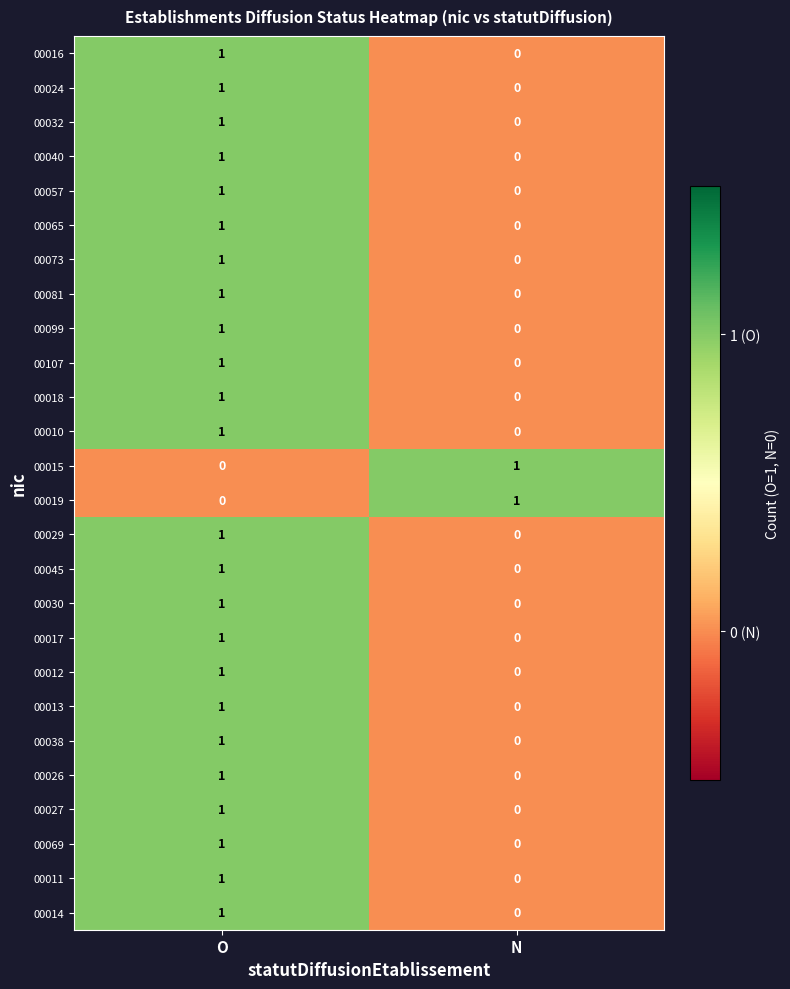

Rank the categories by 00017 value from highest to lowest.

O, N